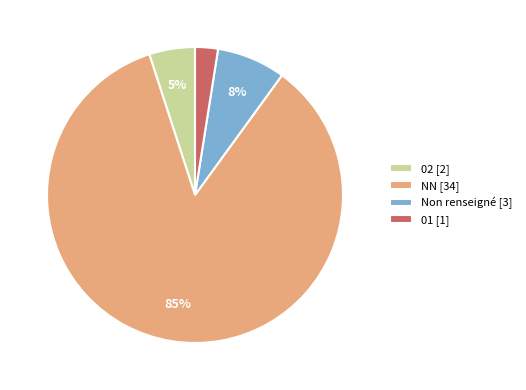

Rank the categories by value from highest to lowest.

NN [34], Non renseigné [3], 02 [2], 01 [1]